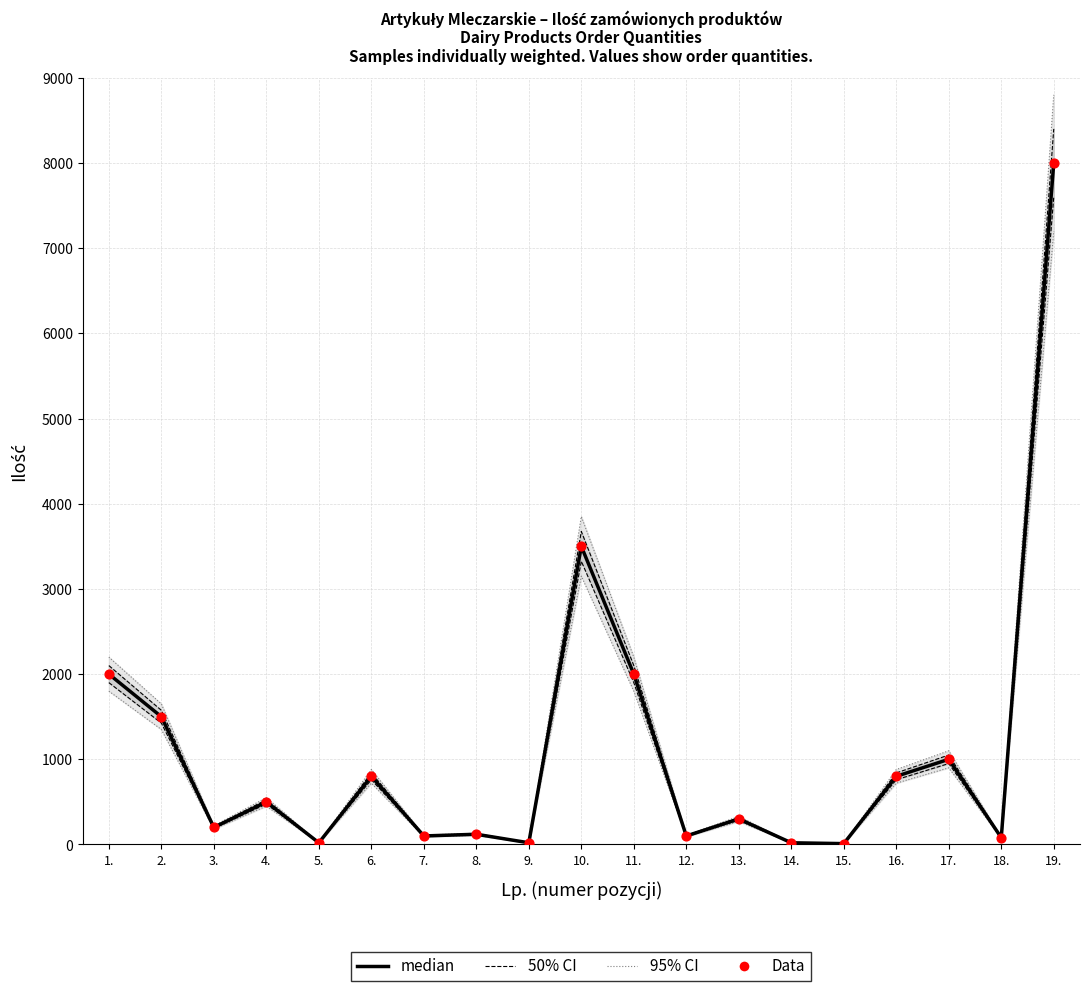

Which series has the largest total across all categories?

95% CI